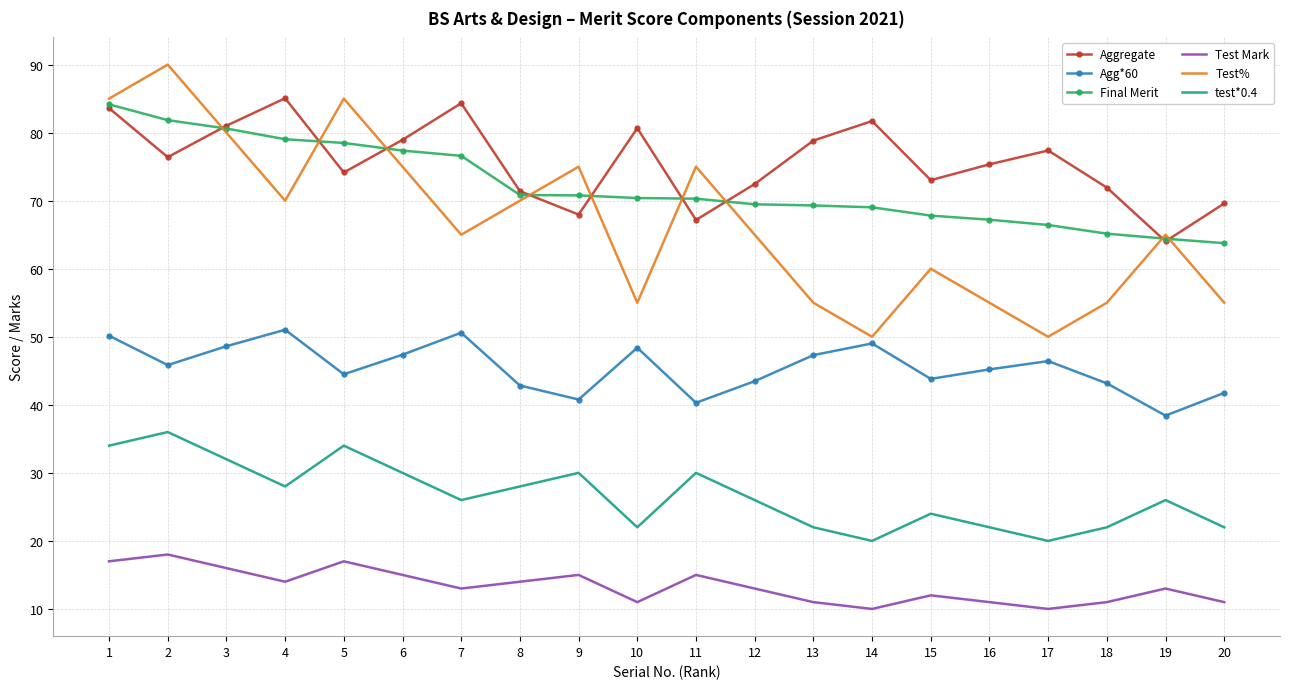

True or false: Agg*60 and Test Mark cross at least once.

False